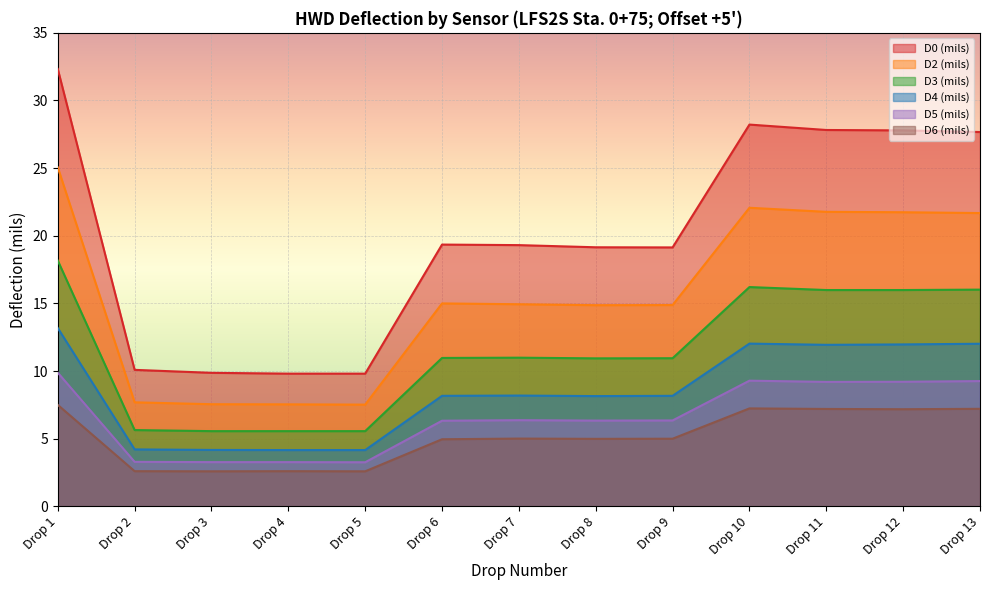

Rank the series at Drop 12 from highest to lowest value.

D0 (mils), D2 (mils), D3 (mils), D4 (mils), D5 (mils), D6 (mils)